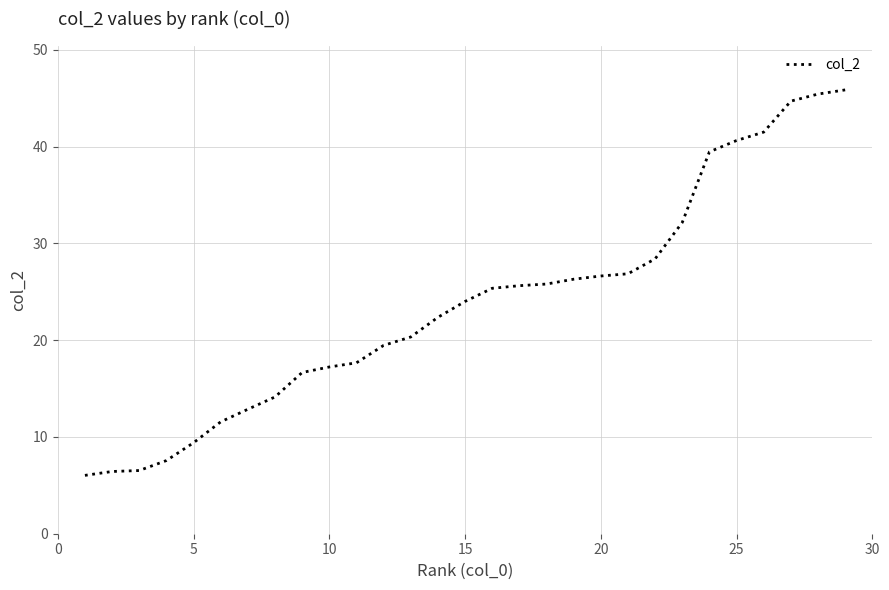

What is the difference between the maximum and minimum values?

39.8